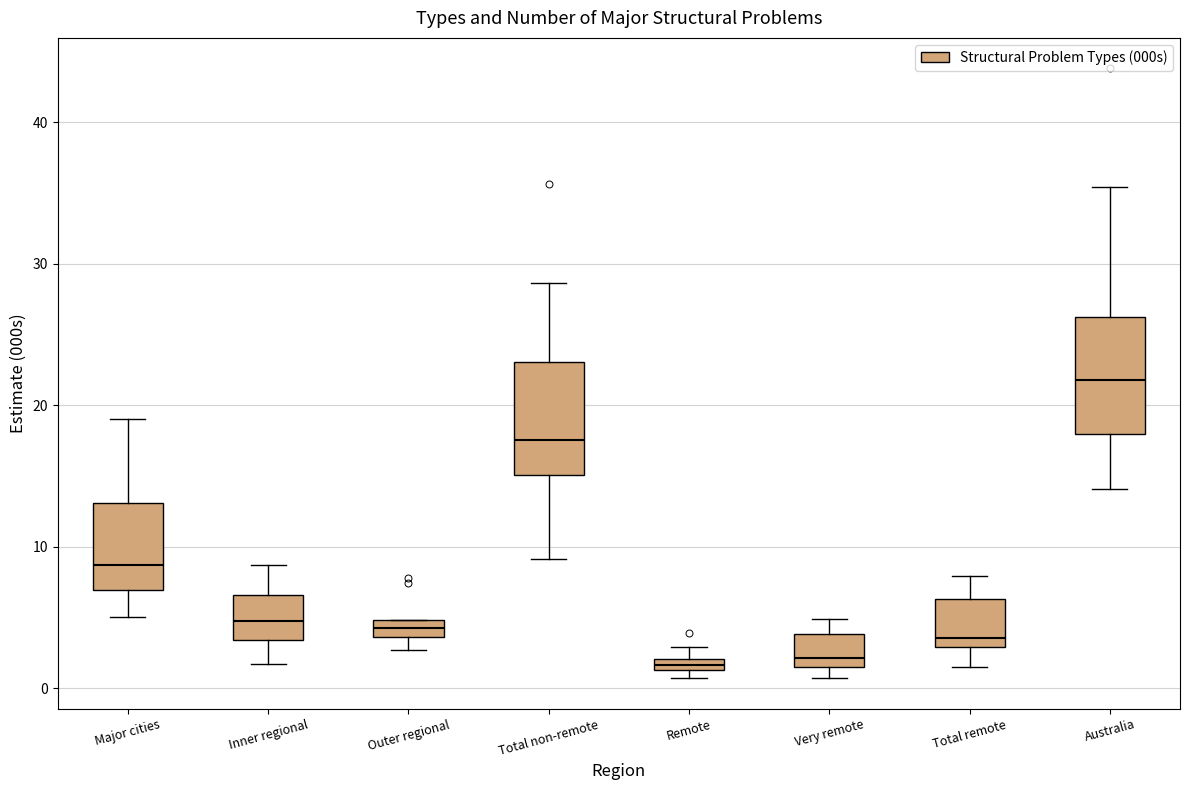

Which box has the highest median line?

Australia